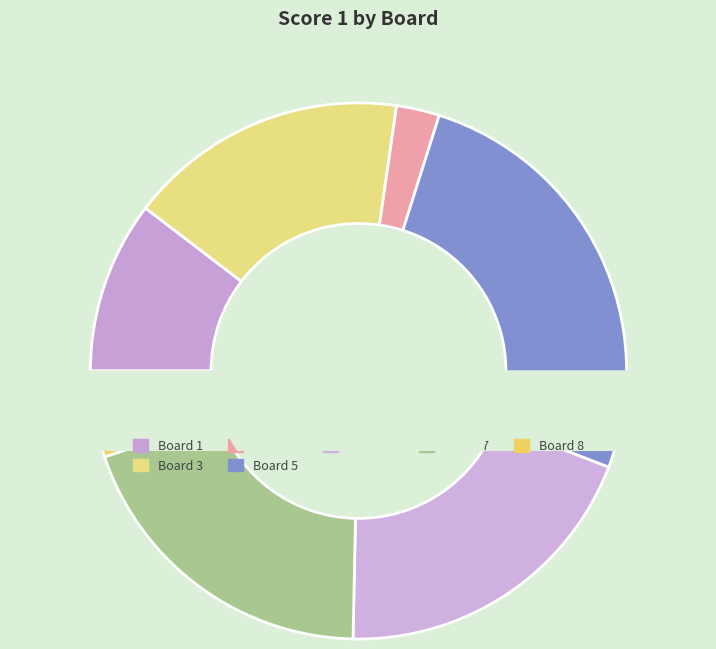

Does 11 represent more than half of the total?

No